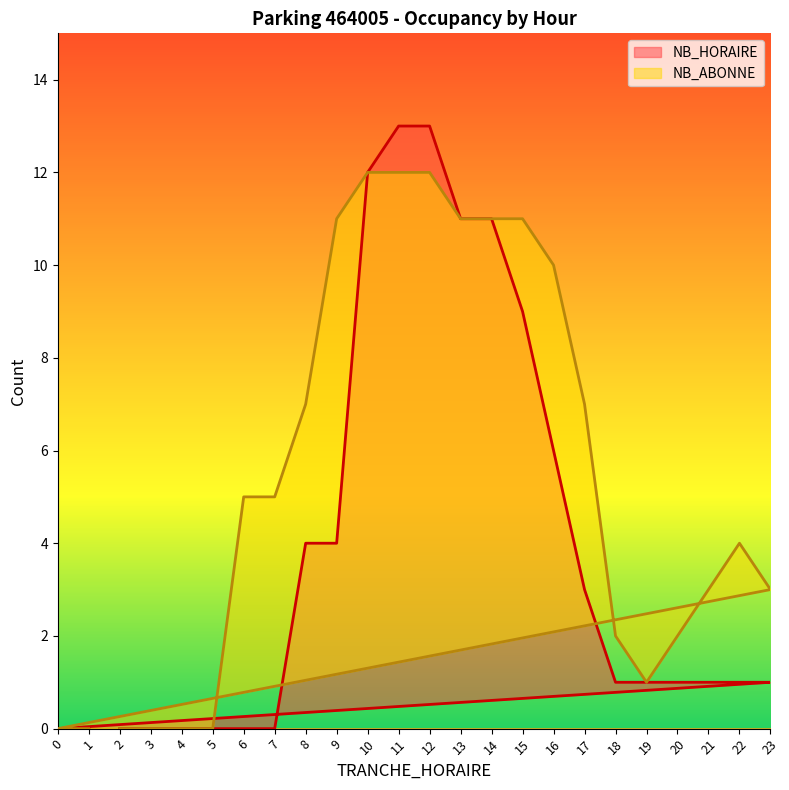

At which category is the sum across all series the highest?

11